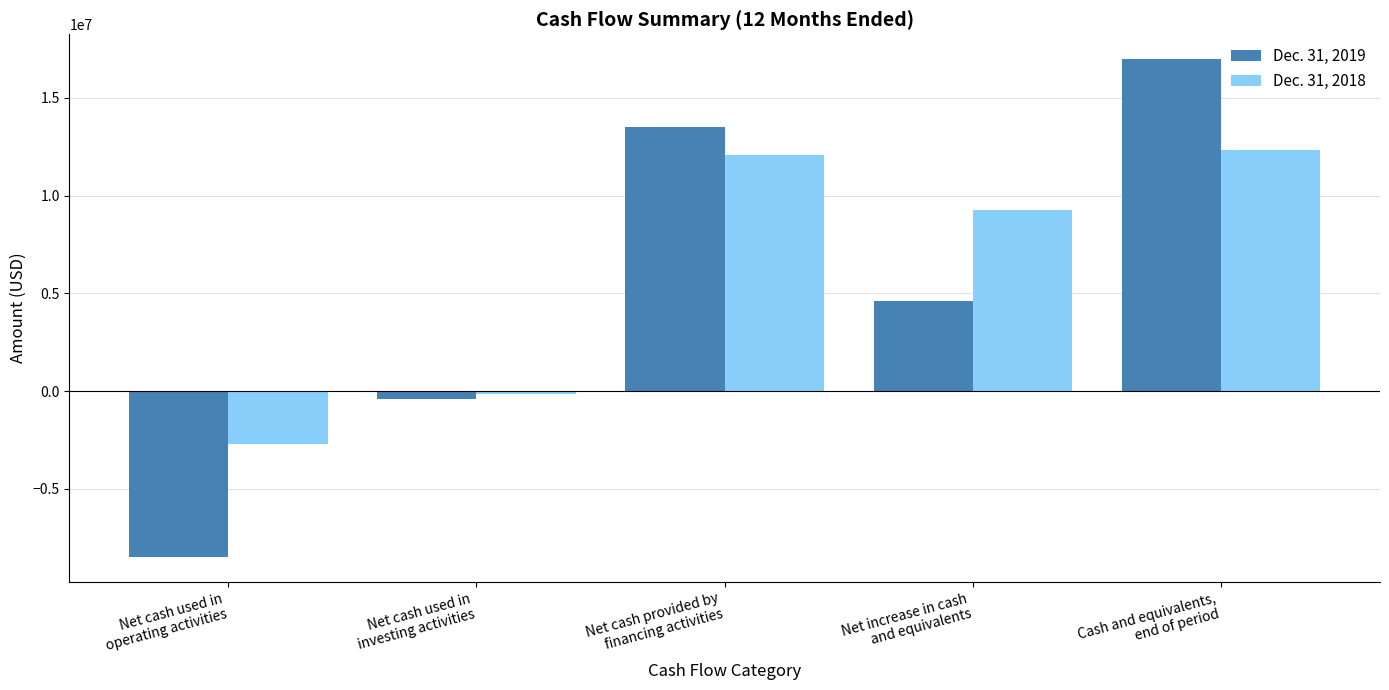

What is the label of the 4th bar from the left?

Net increase in cash
and equivalents